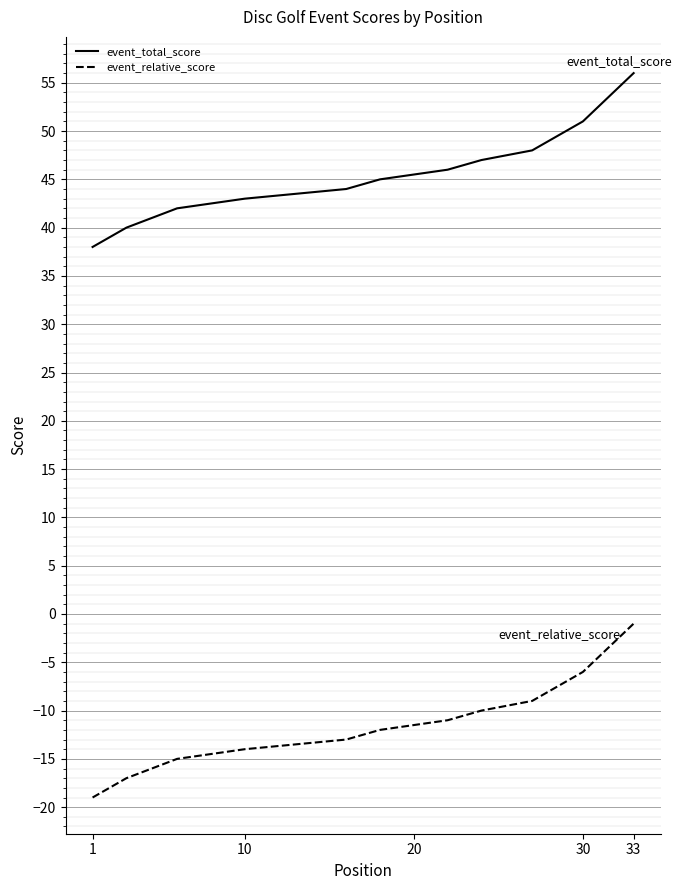

What is the spread (max minus min) of values at 30?

57